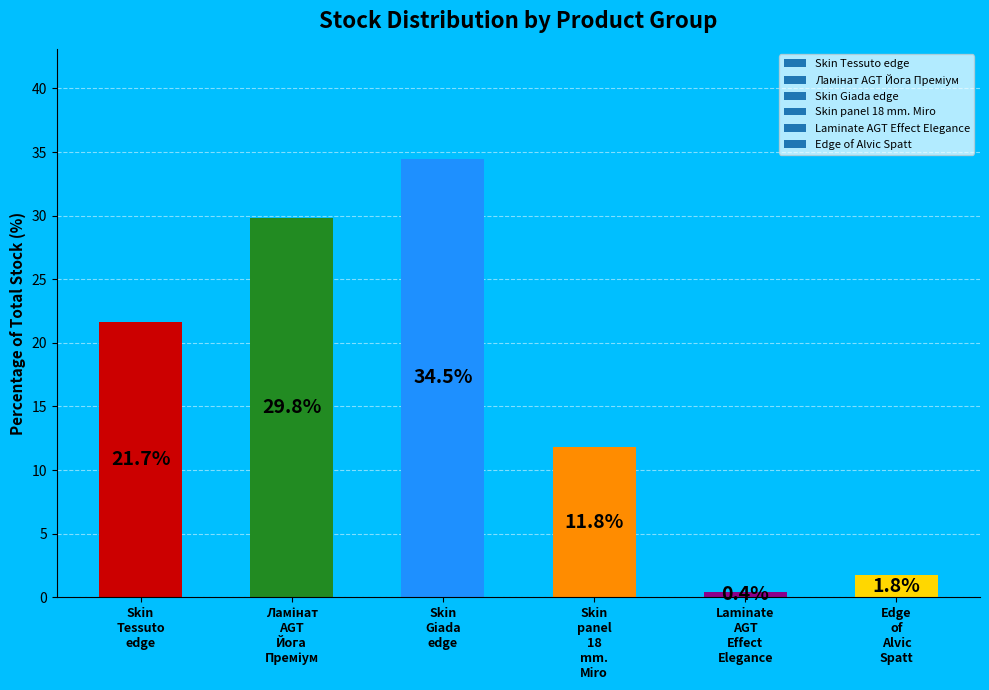

What is the smallest value displayed?

0.4